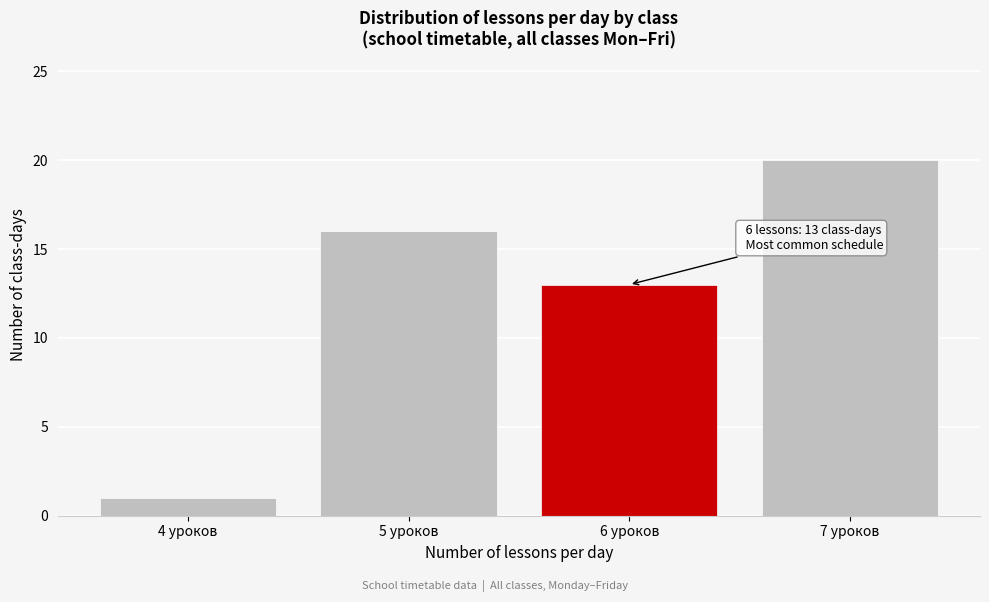

Over which range of the x-axis is the bar tallest?

6.5 to 7.5